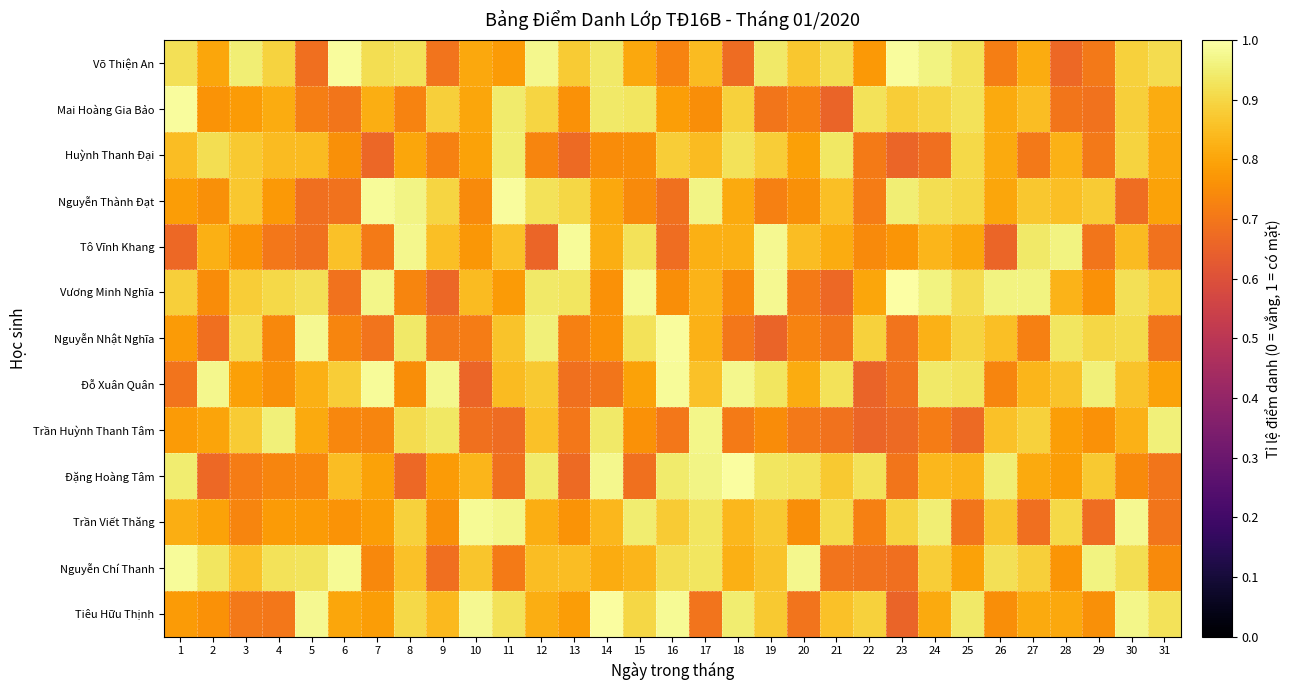

What is the greatest value displayed?

1.0